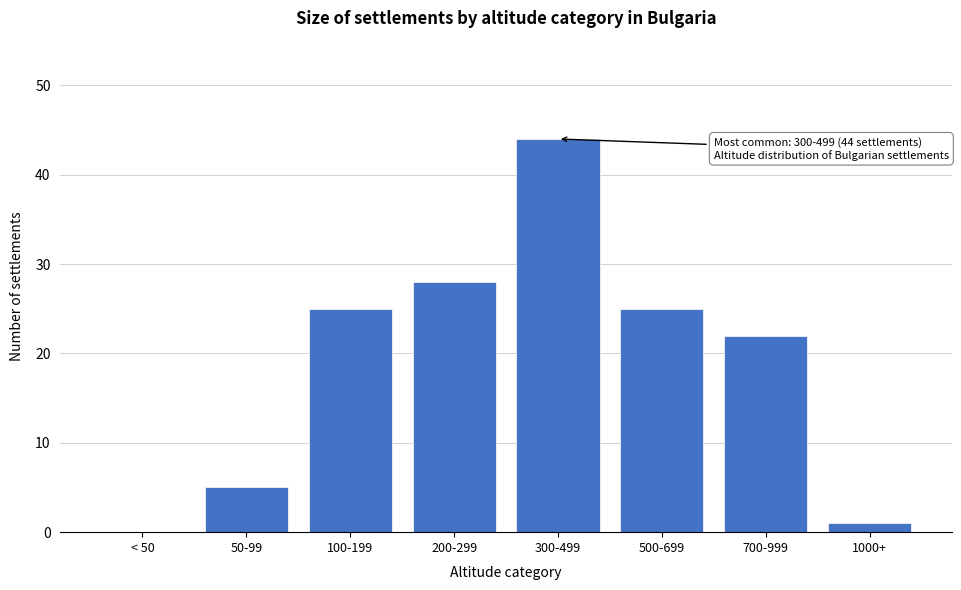

Reading right to left, what are all the values shown in this chart?

1000+=1	700-999=22	500-699=25	300-499=44	200-299=28	100-199=25	50-99=5	< 50=0